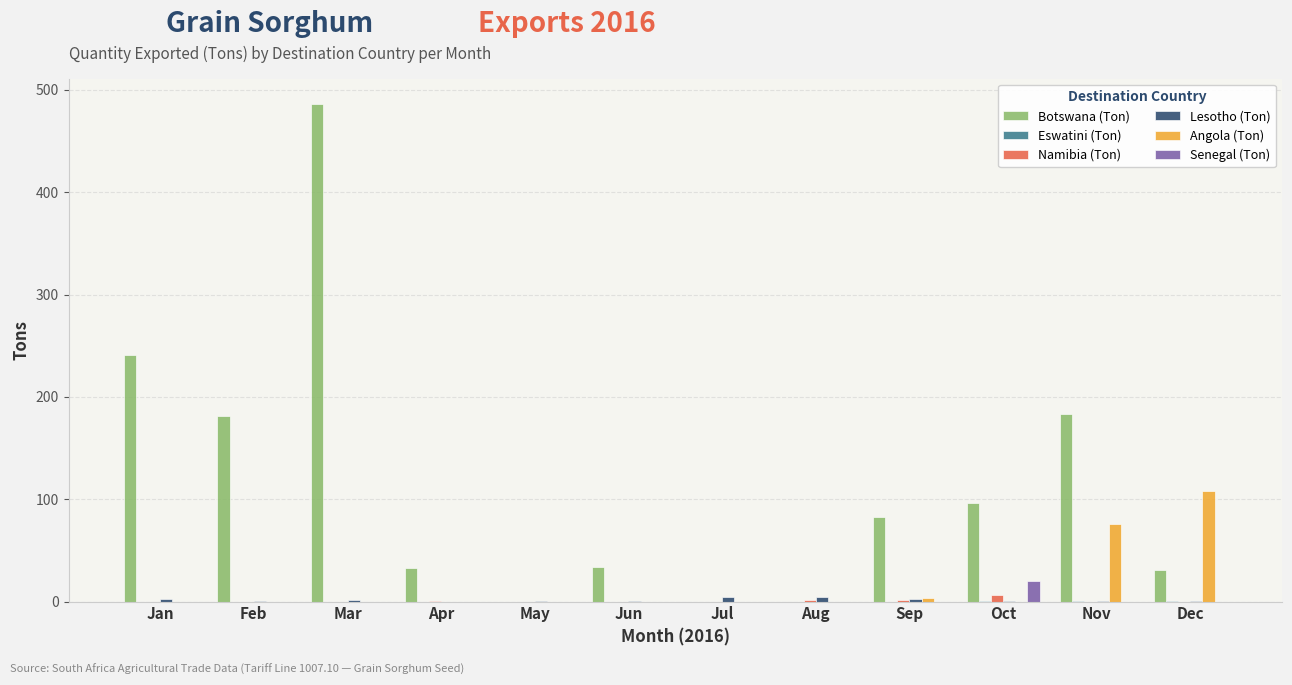

True or false: Namibia (Ton) has a value of 0.0 at Mar.

True